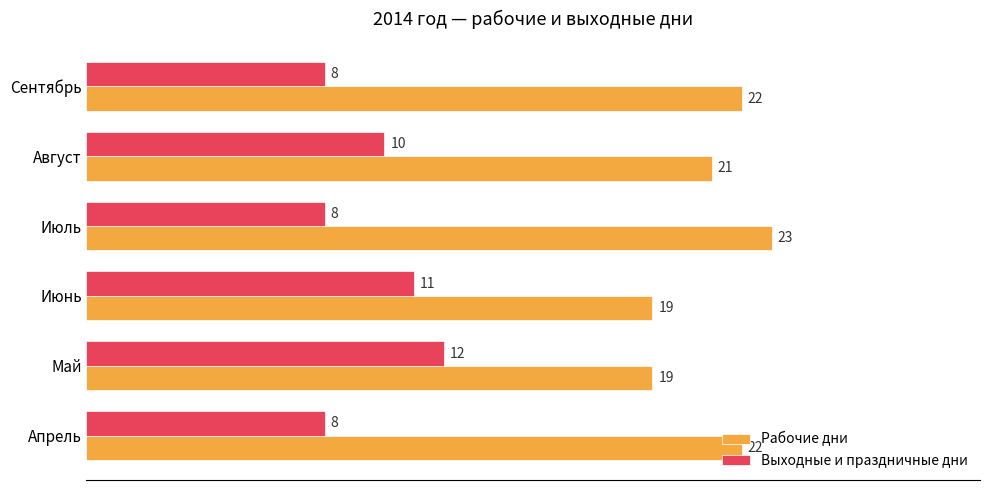

True or false: Рабочие дни has a value of 25 at Июнь.

False